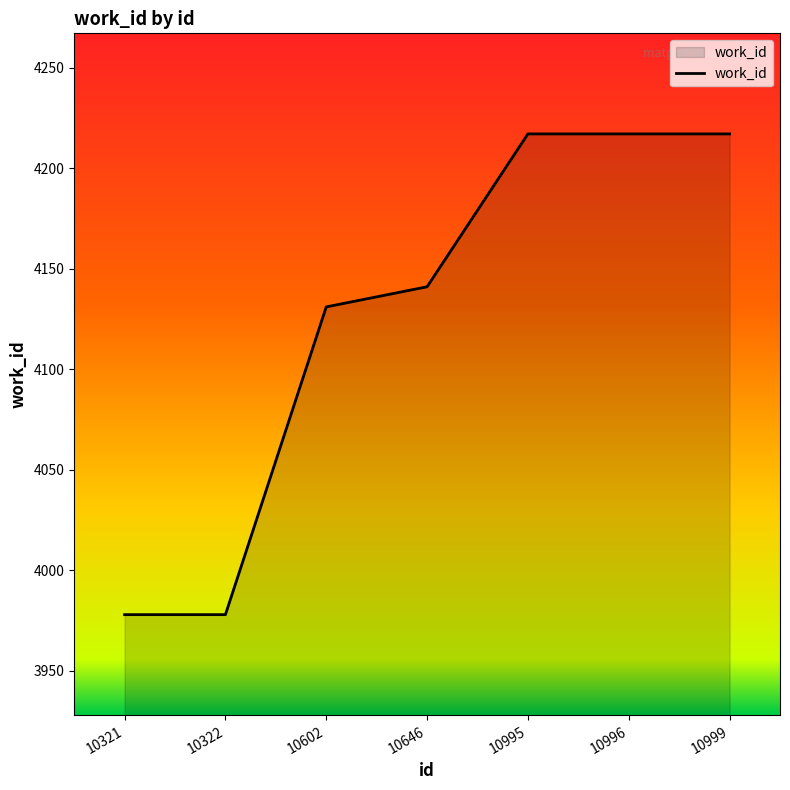

Count the number of categories in the chart.

7